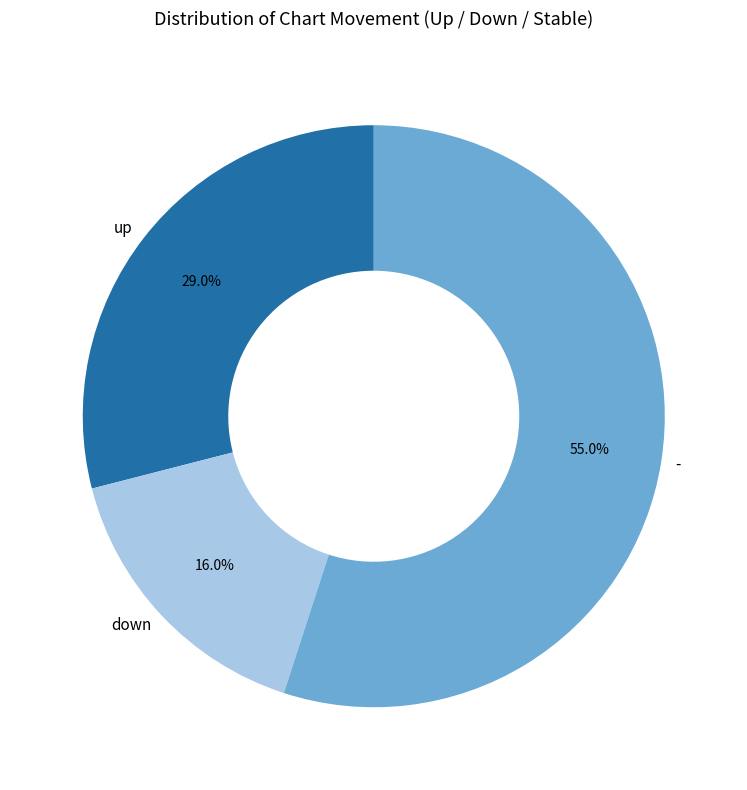

What is the largest slice in the pie chart?

-